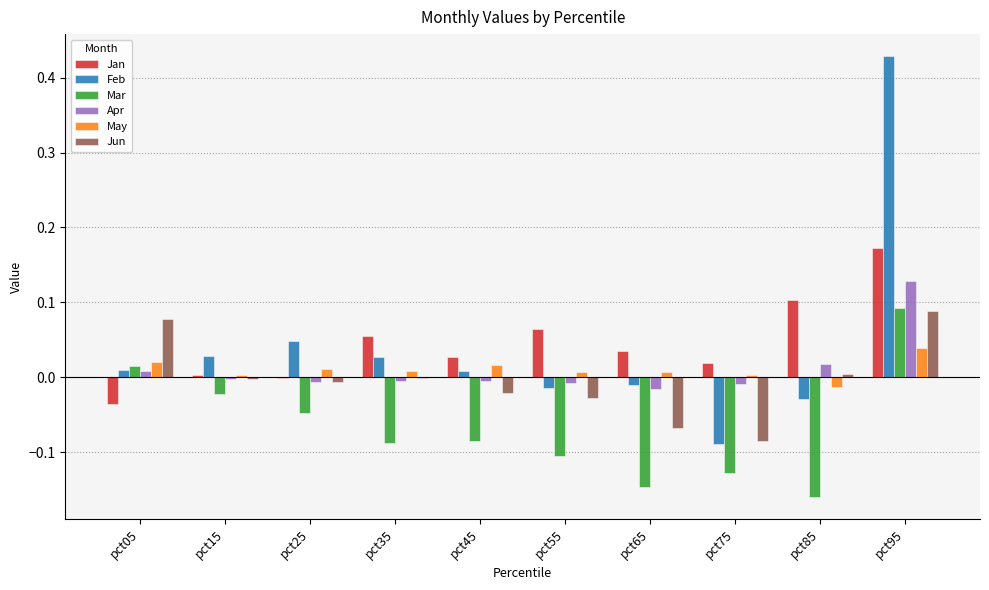

What are all the series names shown in the legend?

Jan, Feb, Mar, Apr, May, Jun